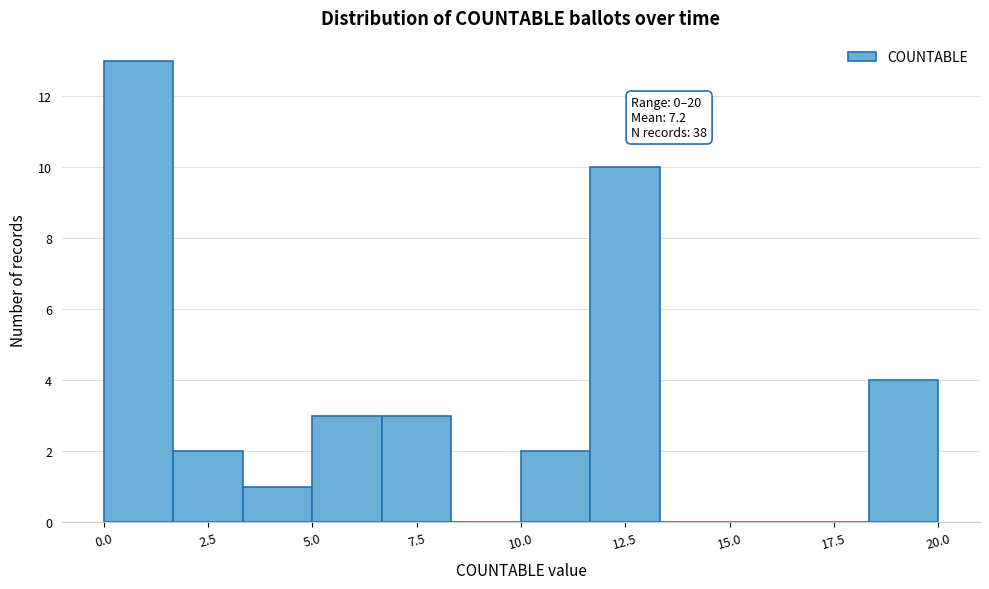

Around what value on the x-axis is the tallest bar? Give the approximate position of its centre, as read against the axis.

1.0